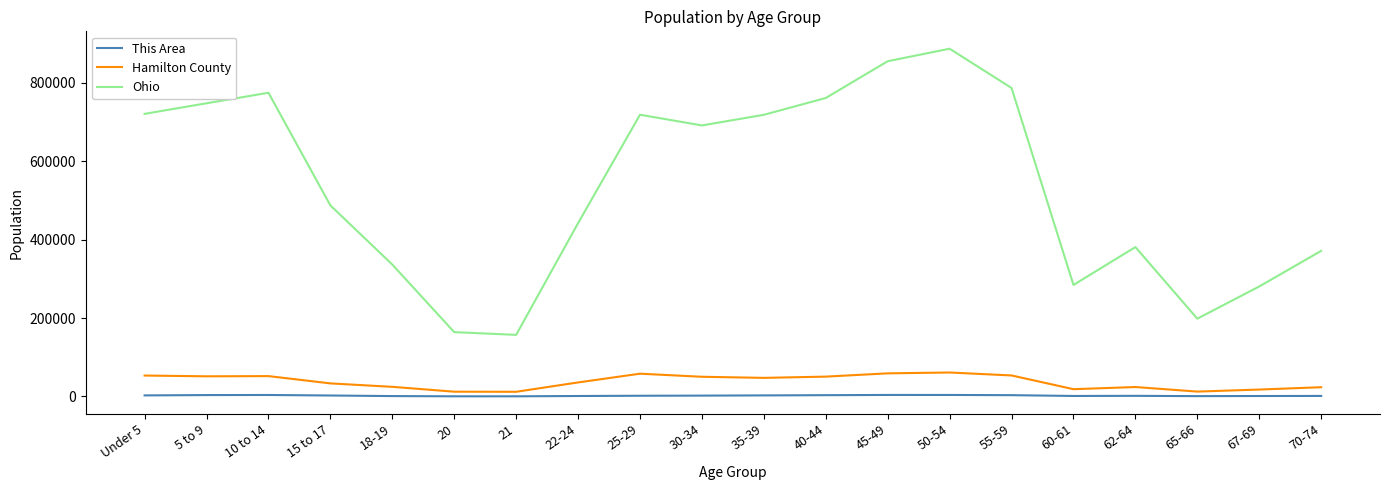

Rank the series at 25-29 from highest to lowest value.

Ohio, Hamilton County, This Area